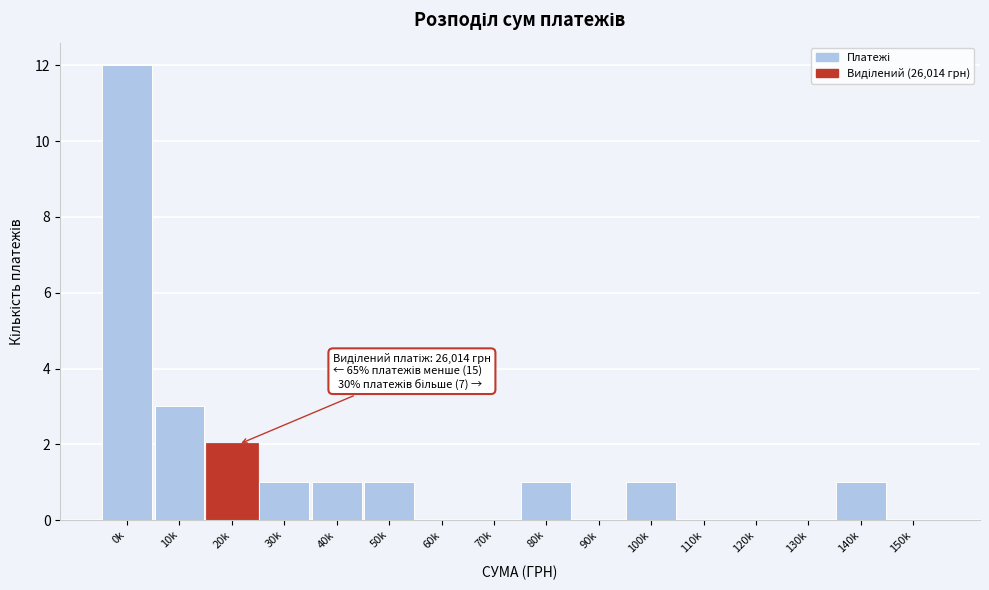

Reading right to left, what are all the values shown in this chart?

150k=0	140k=1	130k=0	120k=0	110k=0	100k=1	90k=0	80k=1	70k=0	60k=0	50k=1	40k=1	30k=1	20k=2	10k=3	0k=12